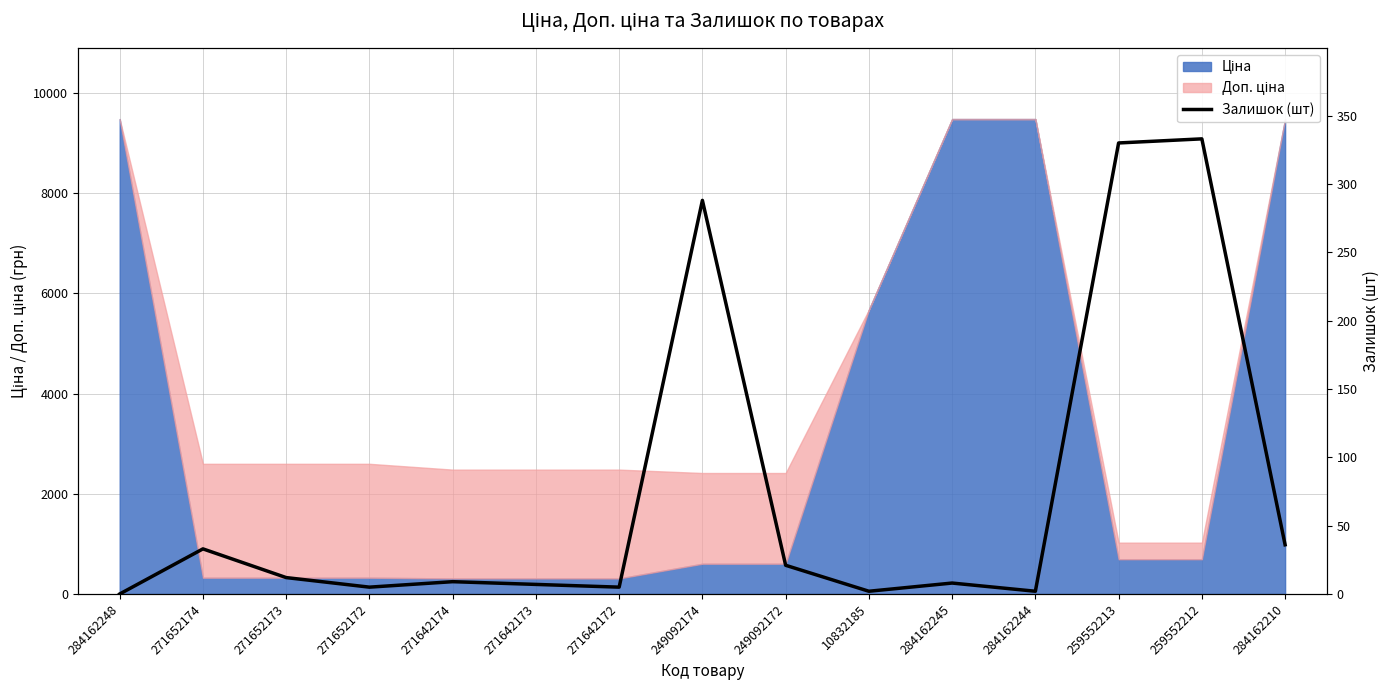

How many data points are less than 9?

7